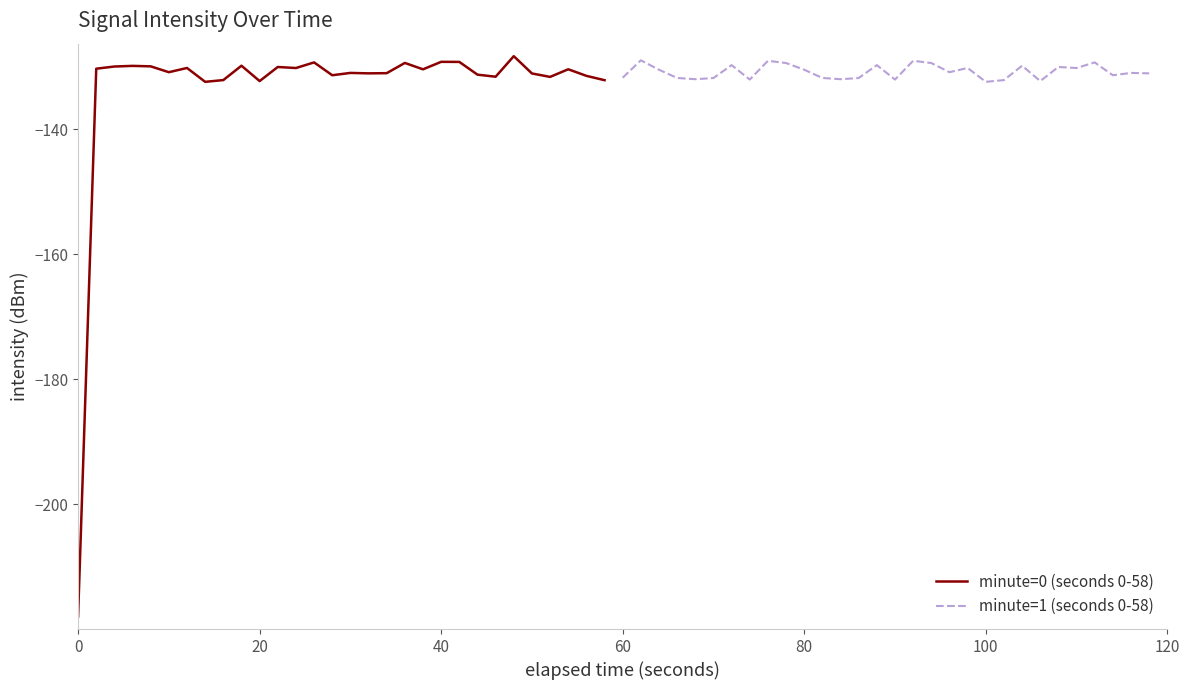

True or false: minute=1 (seconds 0-58) has a value of -130.5 at 80.

True